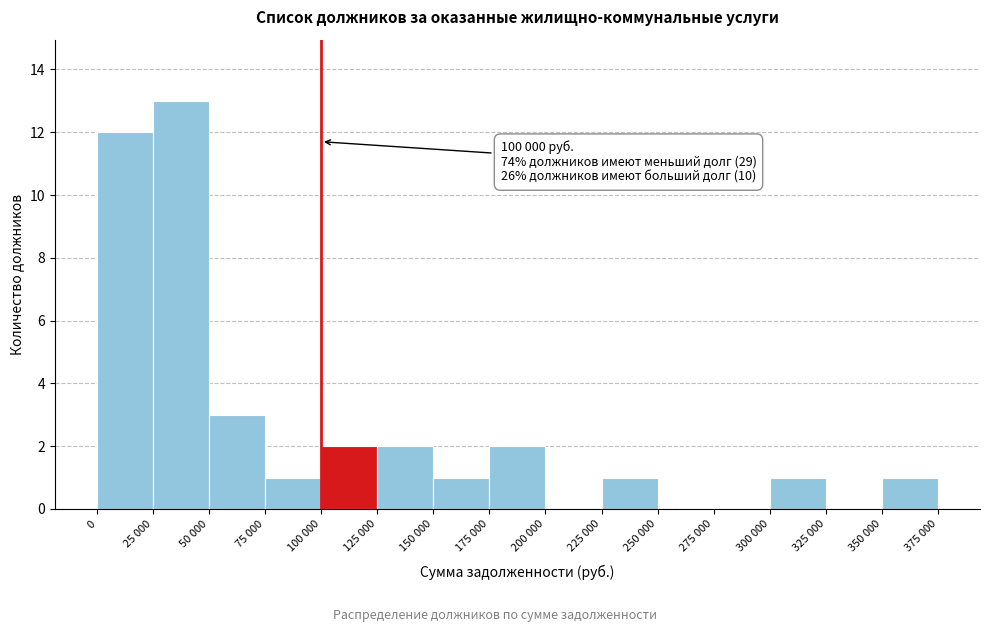

Reading left to right, what are all the values shown in this chart?

0=12	25 000=13	50 000=3	75 000=1	100 000=2	125 000=2	150 000=1	175 000=2	200 000=0	225 000=1	250 000=0	275 000=0	300 000=1	325 000=0	350 000=1